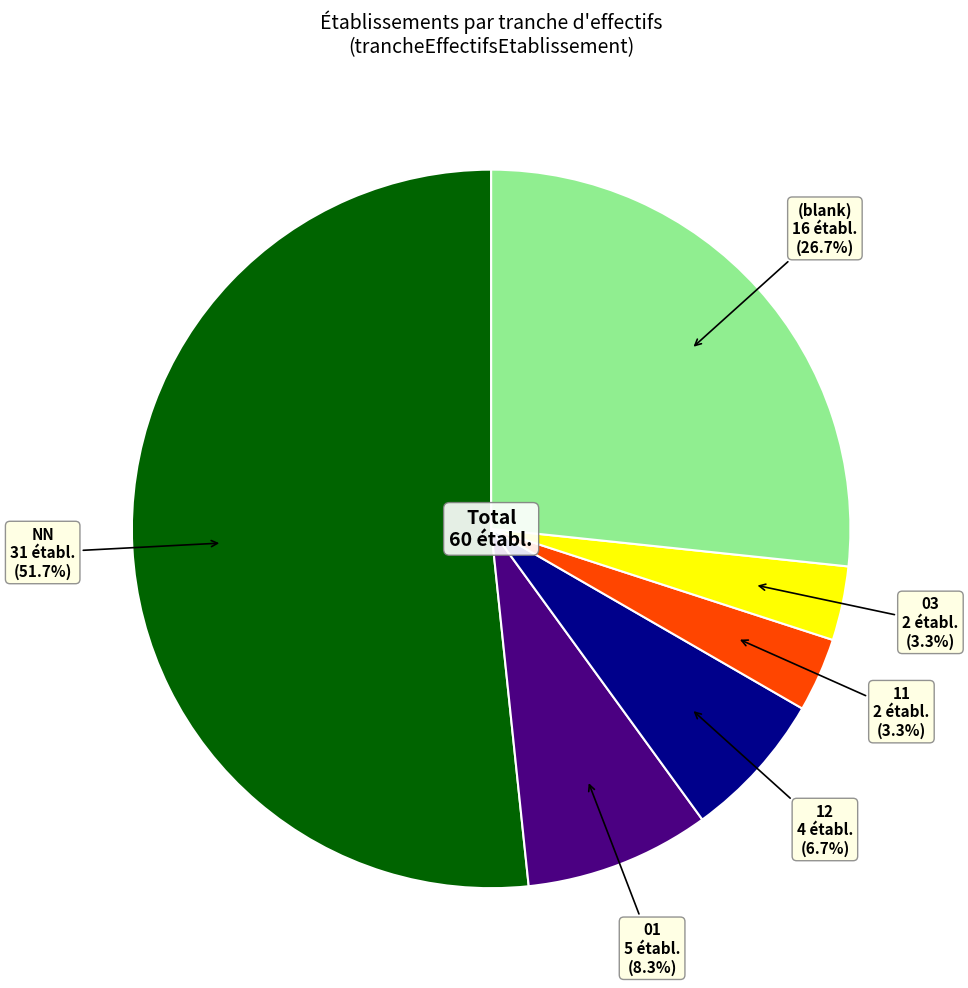

Which has a higher value, (blank) or NN?

NN